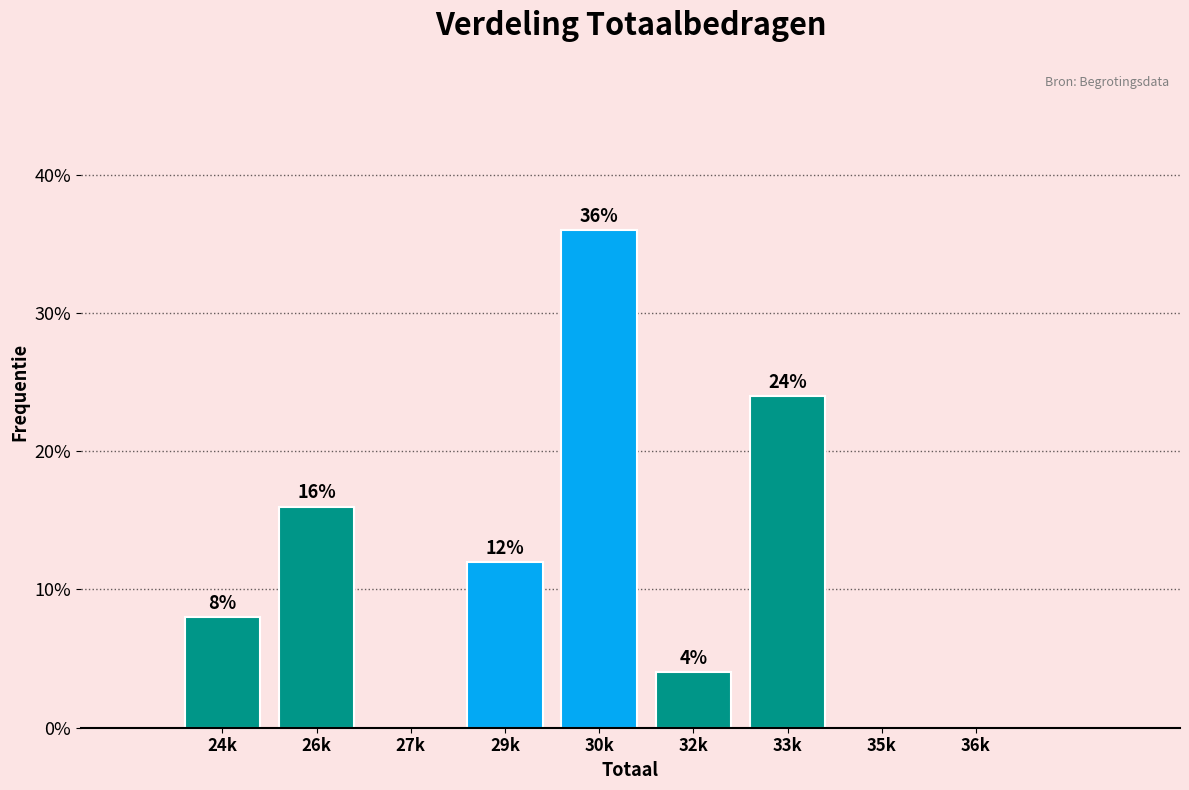

Reading right to left, what are all the values shown in this chart?

36k=0	35k=0	33k=24	32k=4	30k=36	29k=12	27k=0	26k=16	24k=8